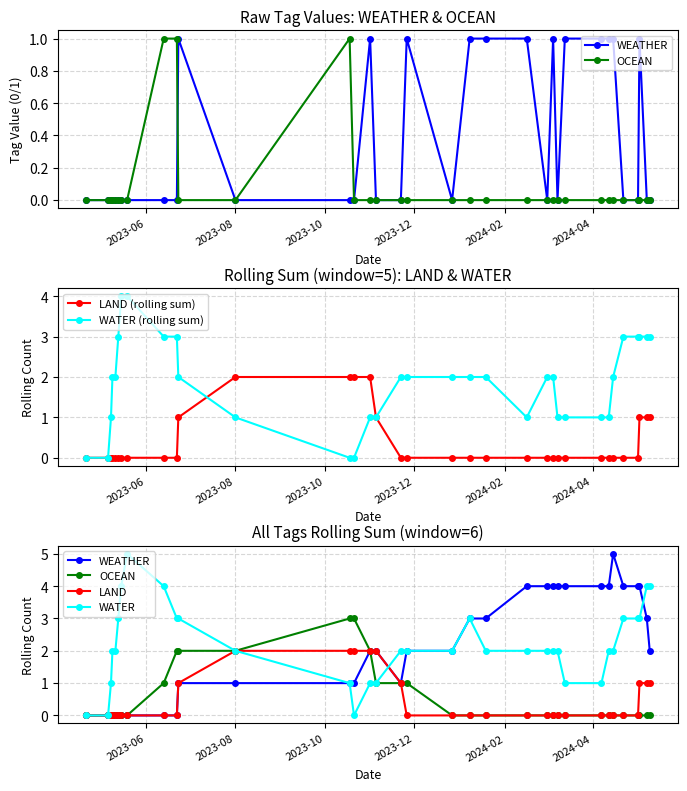

What is the value of the WATER (rolling sum) point at the 33rd from the left?

3